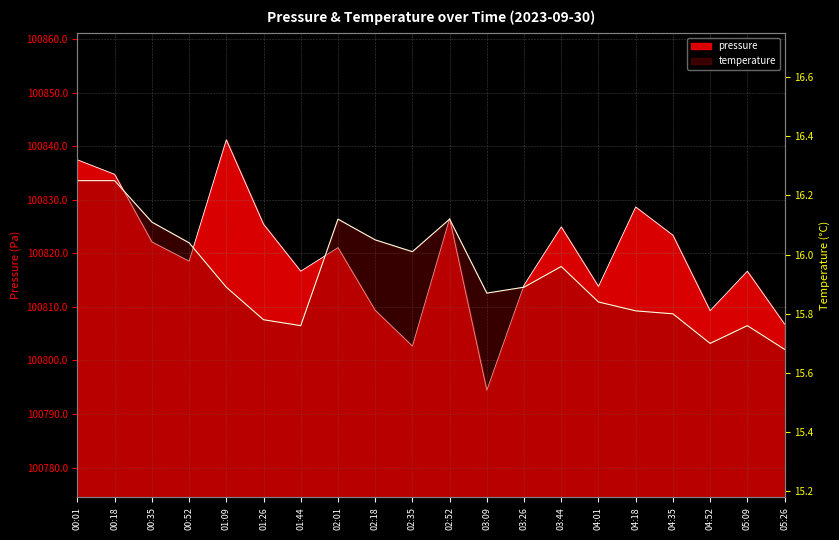

Which series has the largest range (max minus min)?

pressure